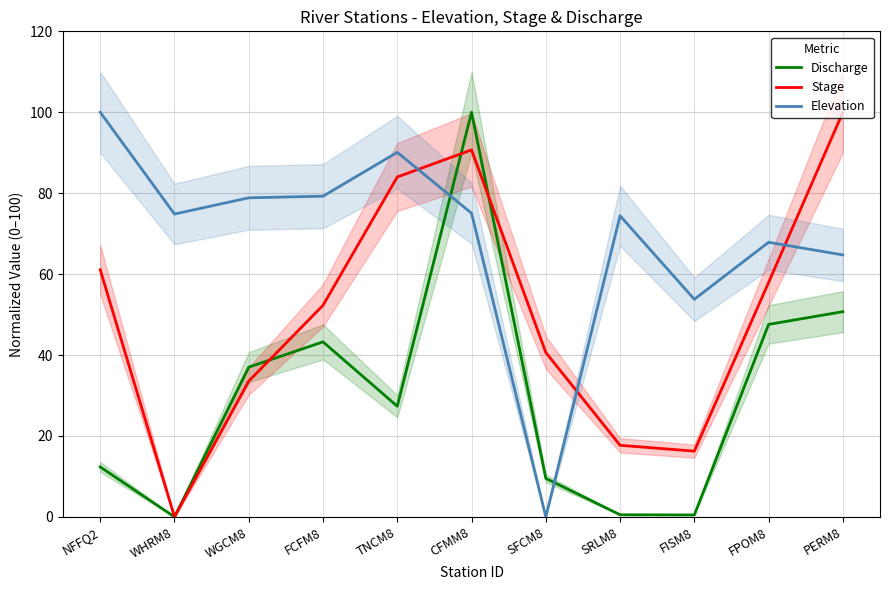

Which series ends up on top after the final intersection of Discharge and Elevation?

Elevation